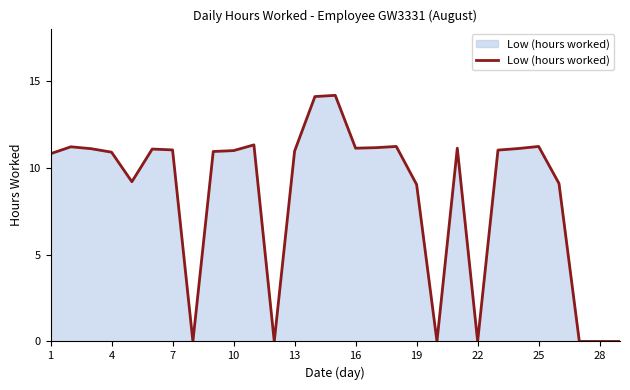

Does the chart have visible grid lines?

No